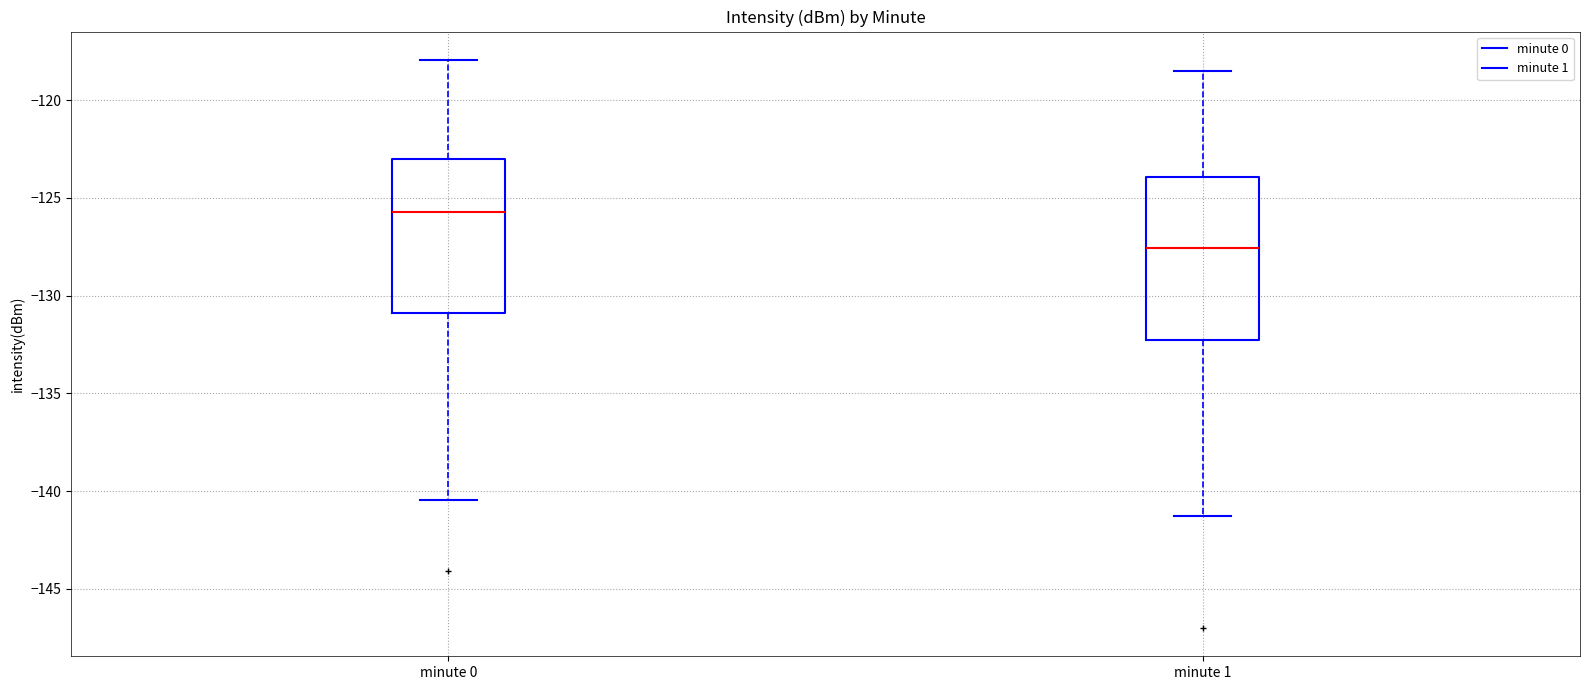

Which box's median line is the highest?

minute 0